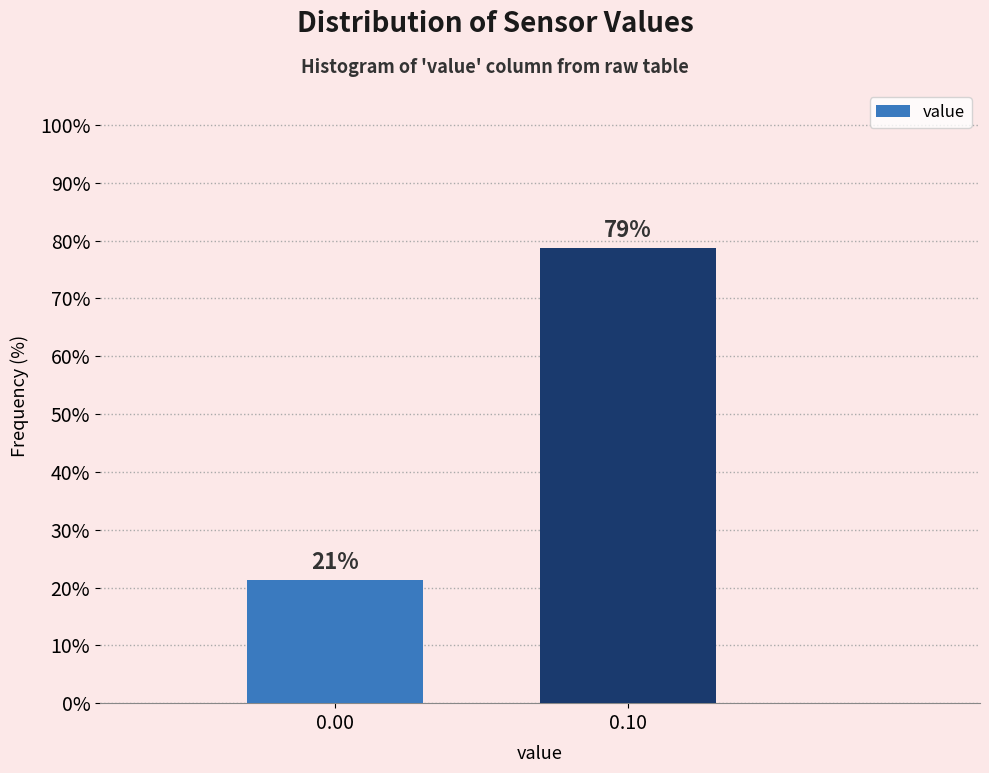

What is the value of the 1st bar from the left?

21.3